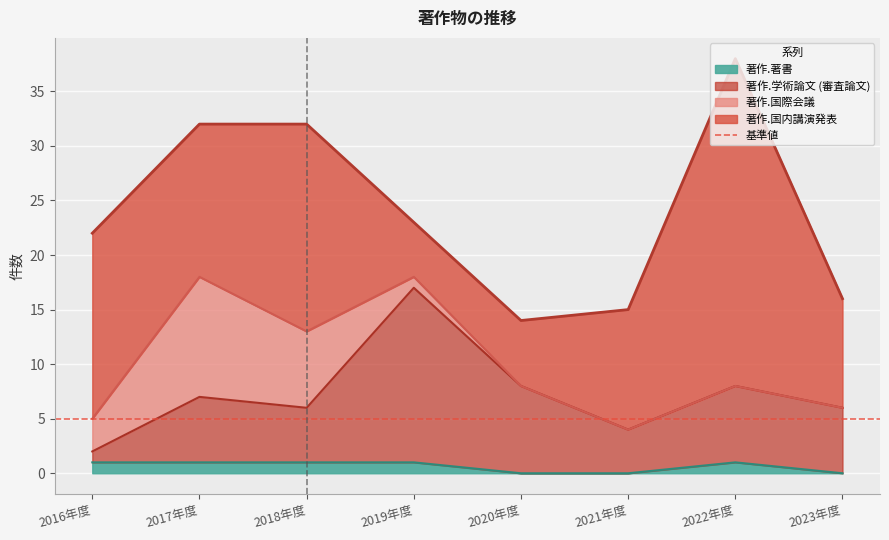

True or false: 著作.学術論文 (審査論文) and 著作.著書 cross at least once.

False